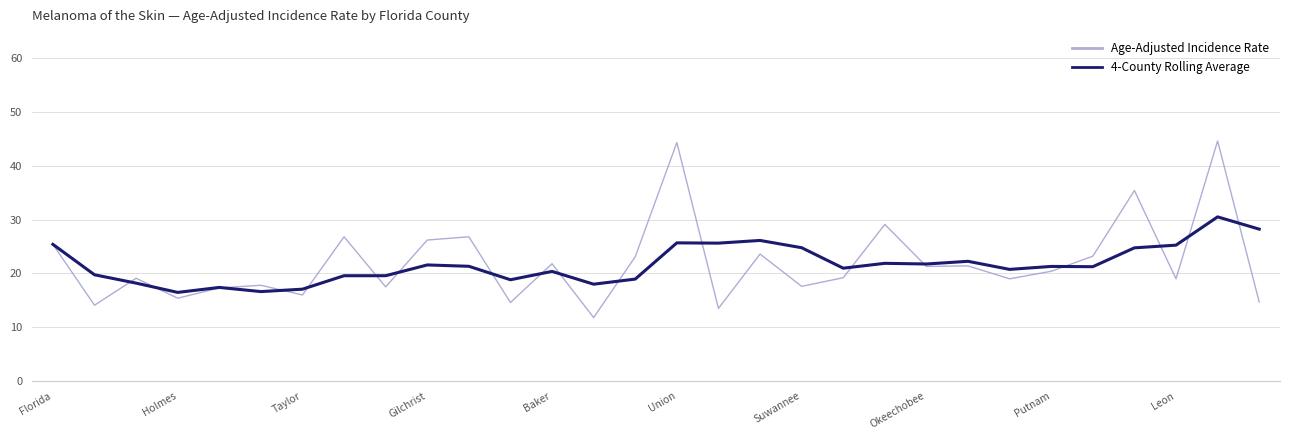

What is the greatest value displayed?

44.6